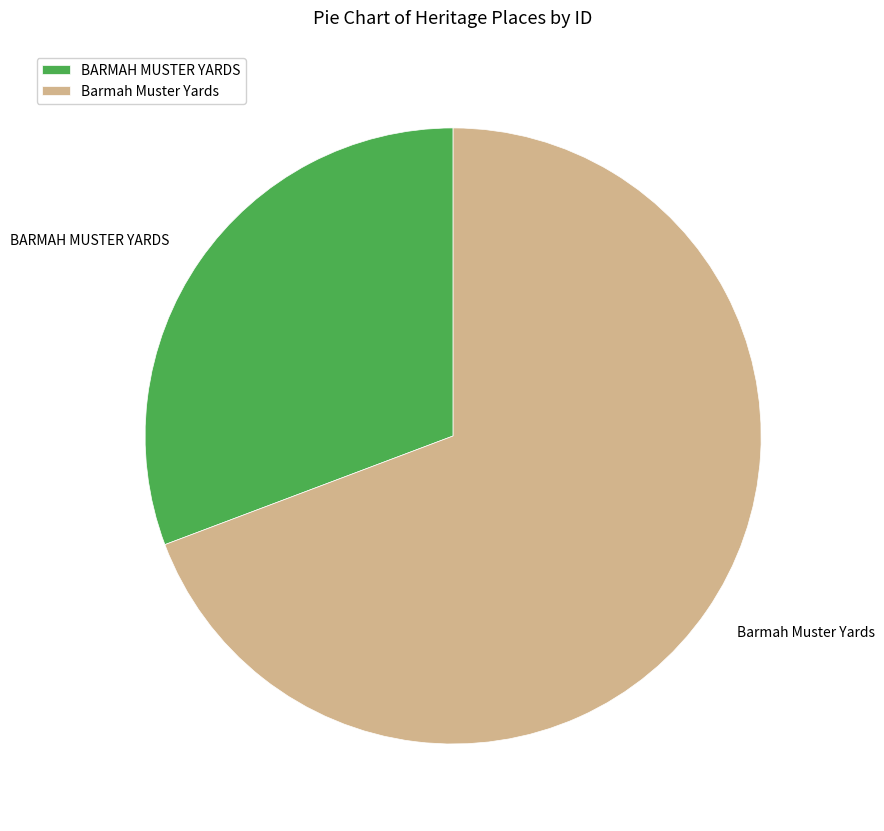

Which slice is the smallest?

BARMAH MUSTER YARDS